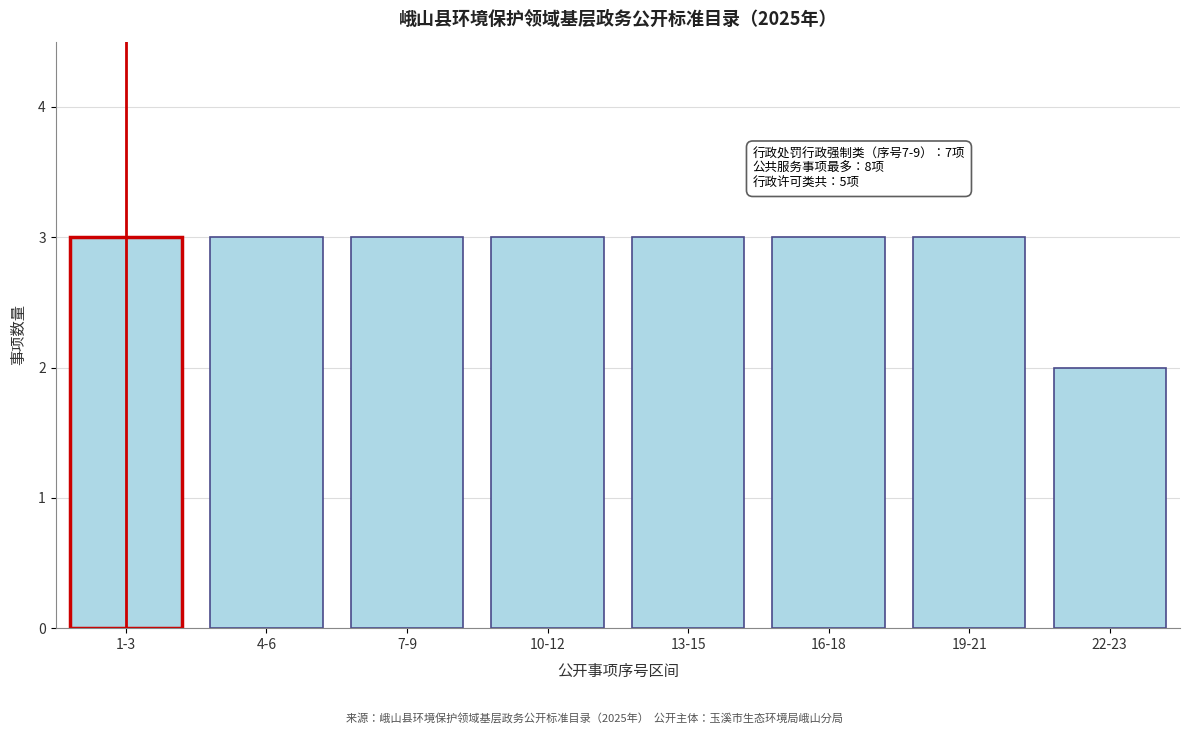

Reading left to right, transcribe all the data shown in this chart.

1-3=3	4-6=3	7-9=3	10-12=3	13-15=3	16-18=3	19-21=3	22-23=2